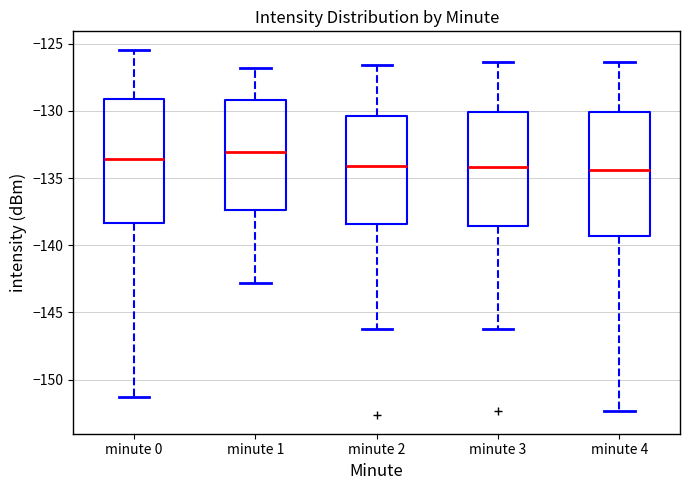

Reading left to right, read every box against the y-axis: the position of its median line, the range the box covers, and the ends of its whiskers. The values are not printed on the chart, so give them approximately, as read against the axis.

minute 0: median -133.5, box -138.5 to -129.0, whiskers -151.5 to -125.5
minute 1: median -133.0, box -137.5 to -129.0, whiskers -143.0 to -127.0
minute 2: median -134.0, box -138.5 to -130.5, whiskers -146.0 to -126.5
minute 3: median -134.0, box -138.5 to -130.0, whiskers -146.0 to -126.5
minute 4: median -134.5, box -139.5 to -130.0, whiskers -152.5 to -126.5